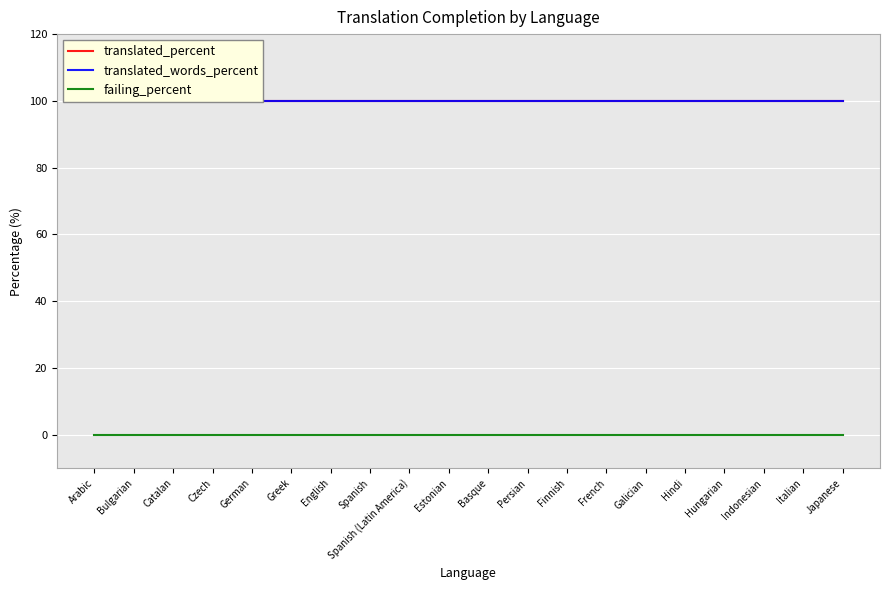

True or false: failing_percent has more than 1 interior local peaks.

False